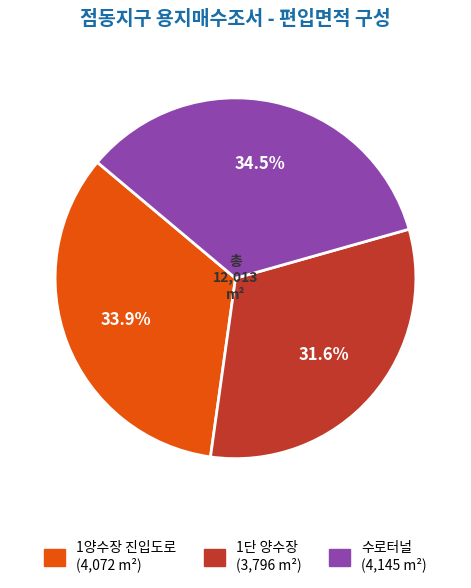

Is there any slice that represents more than half of the pie?

No